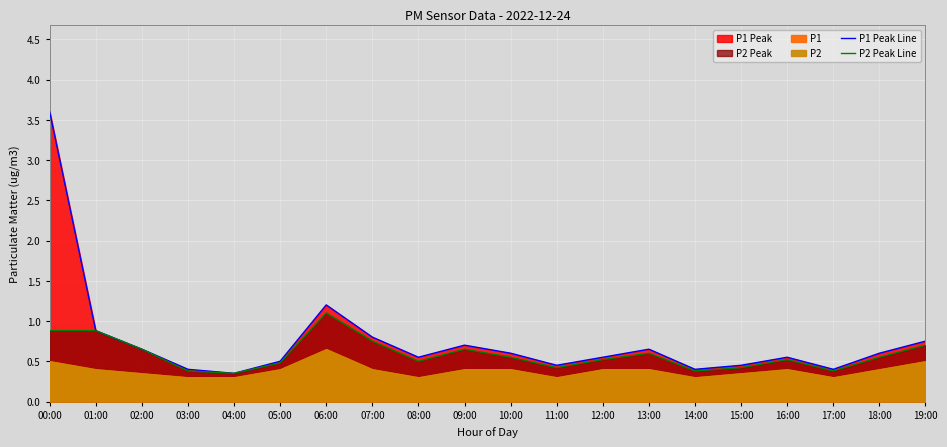

True or false: P1 Peak Line and P2 Peak Line intersect in this chart.

False